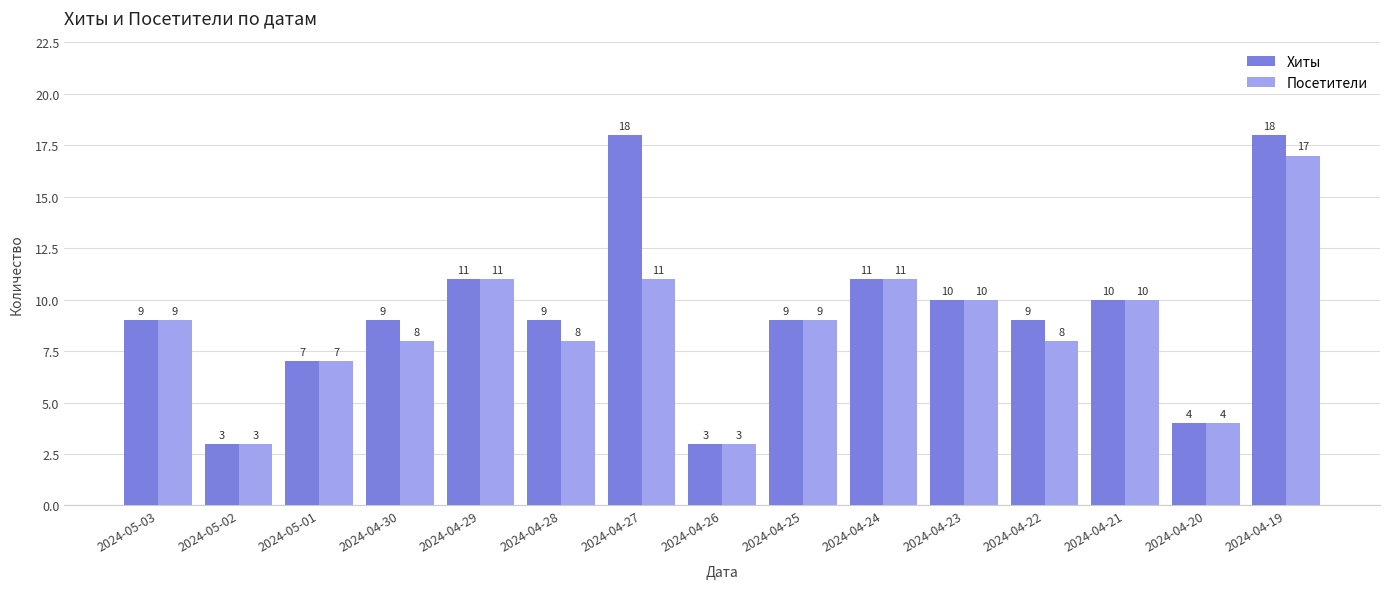

Reading left to right, transcribe all the data shown in this chart.

Хиты: 9	3	7	9	11	9	18	3	9	11	10	9	10	4	18
Посетители: 9	3	7	8	11	8	11	3	9	11	10	8	10	4	17